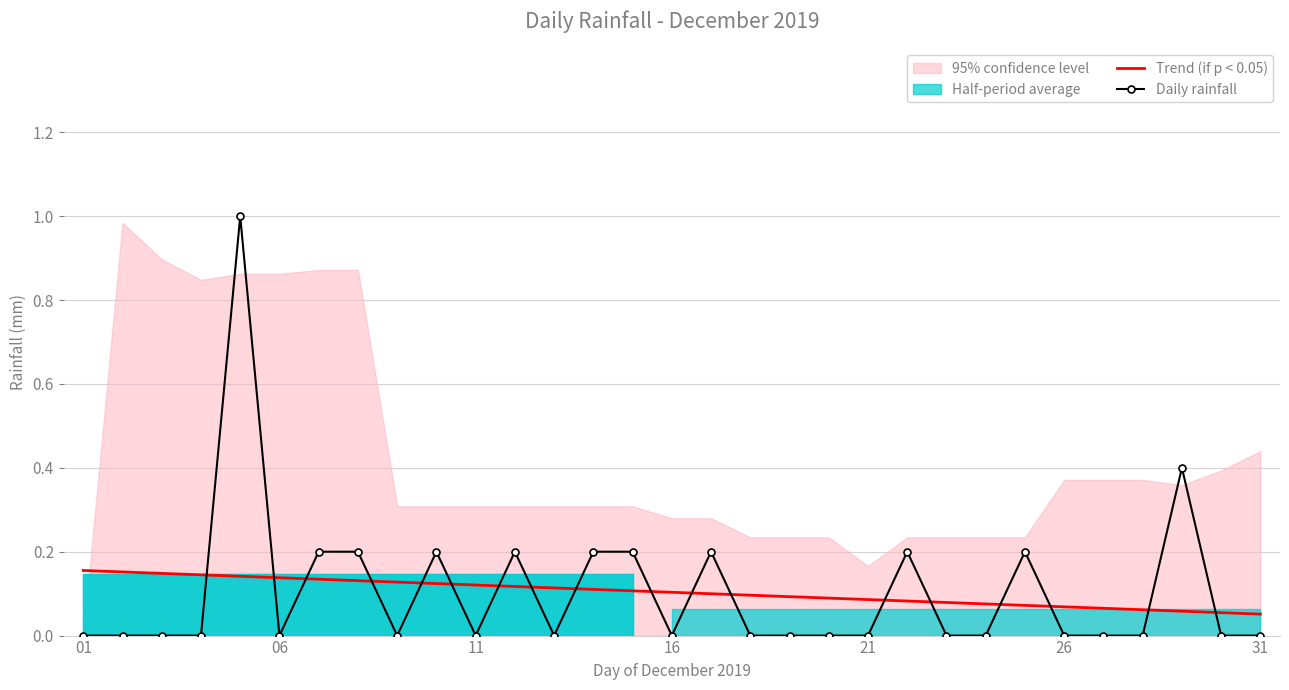

Is it true that Daily rainfall equals 0.0 at 21?

True